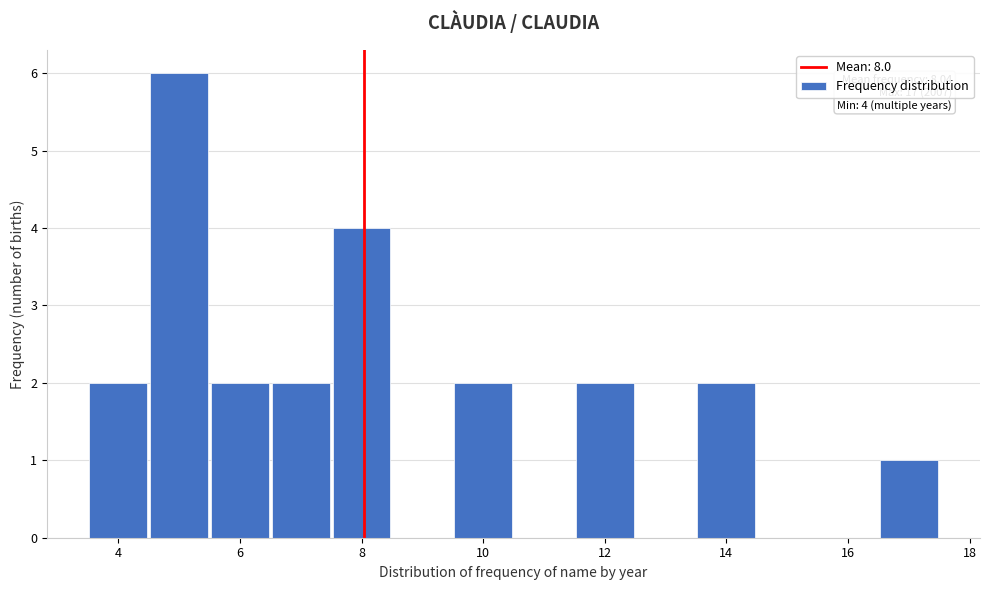

Over which range of the x-axis is the bar tallest?

4.5 to 5.5